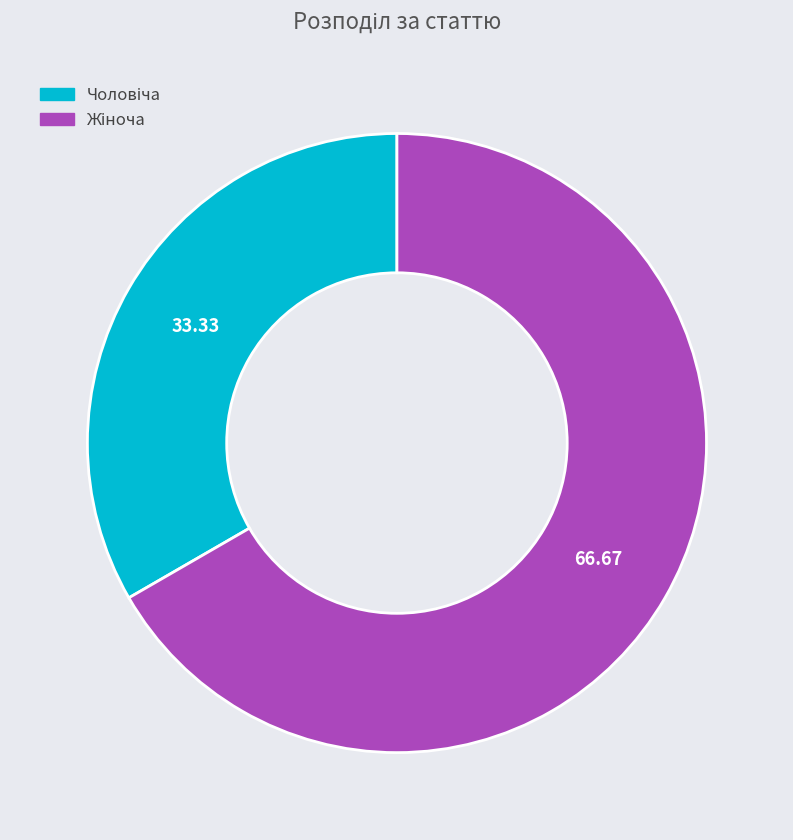

Is there a majority slice in this chart?

Yes